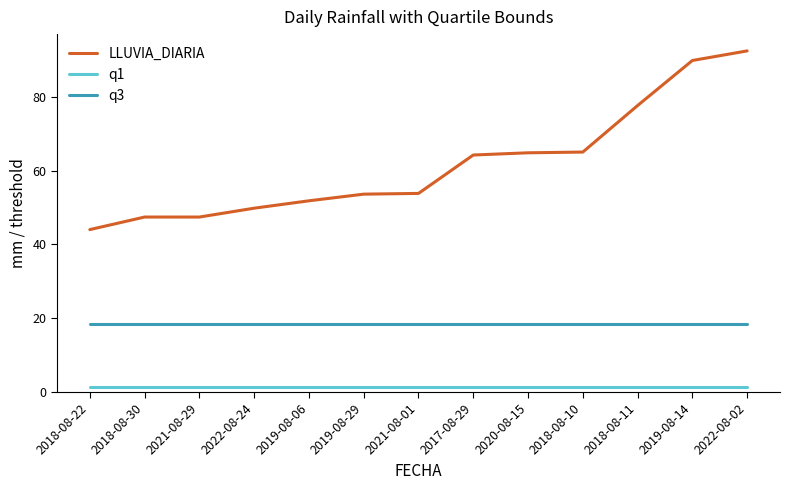

Between 2021-08-29 and 2022-08-02, which series saw the biggest shift?

LLUVIA_DIARIA